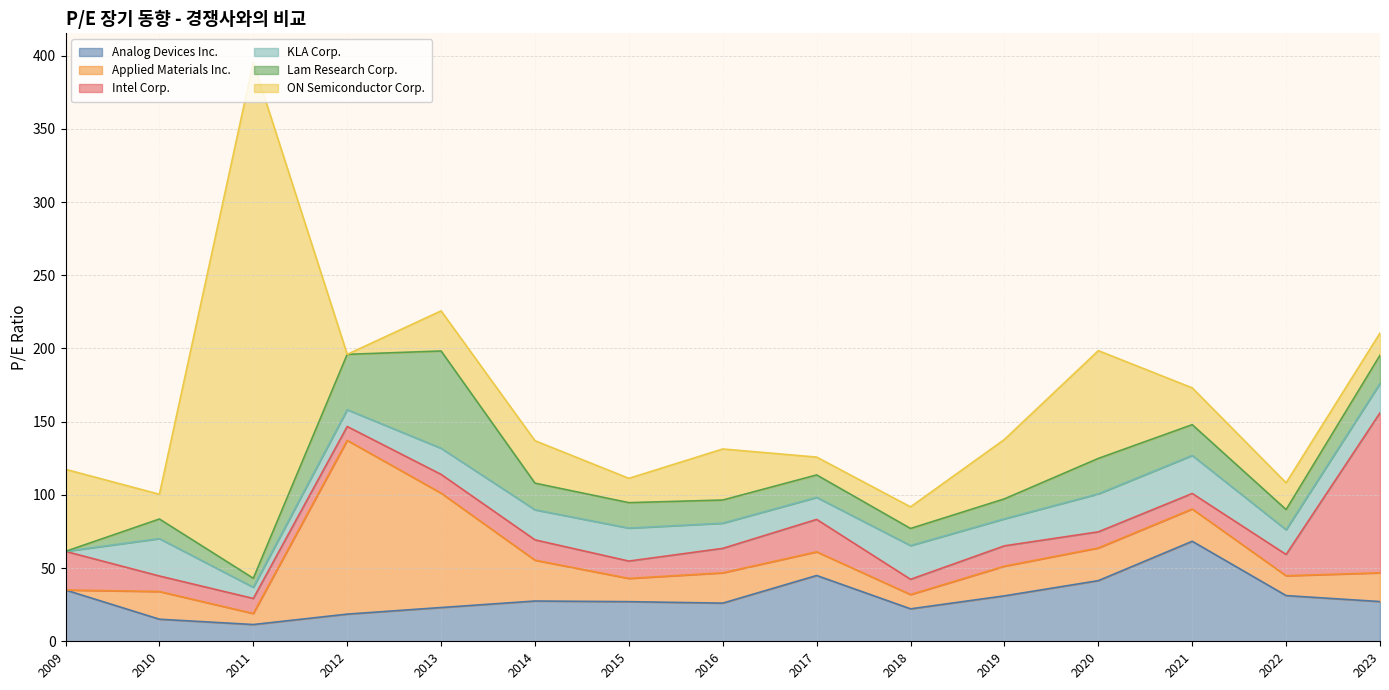

What value does the Analog Devices Inc. series have at 2023-12-14?

27.1